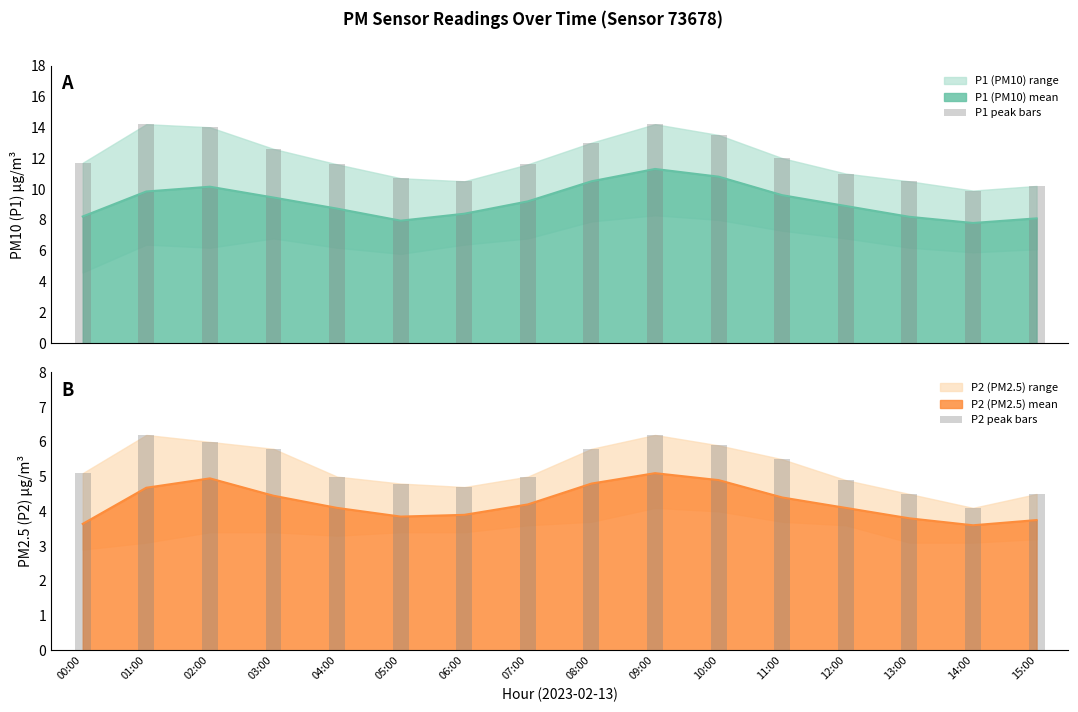

List the labels in order of P1 peak bars value, largest first.

01:00, 09:00, 02:00, 10:00, 08:00, 03:00, 11:00, 00:00, 04:00, 07:00, 12:00, 05:00, 06:00, 13:00, 15:00, 14:00